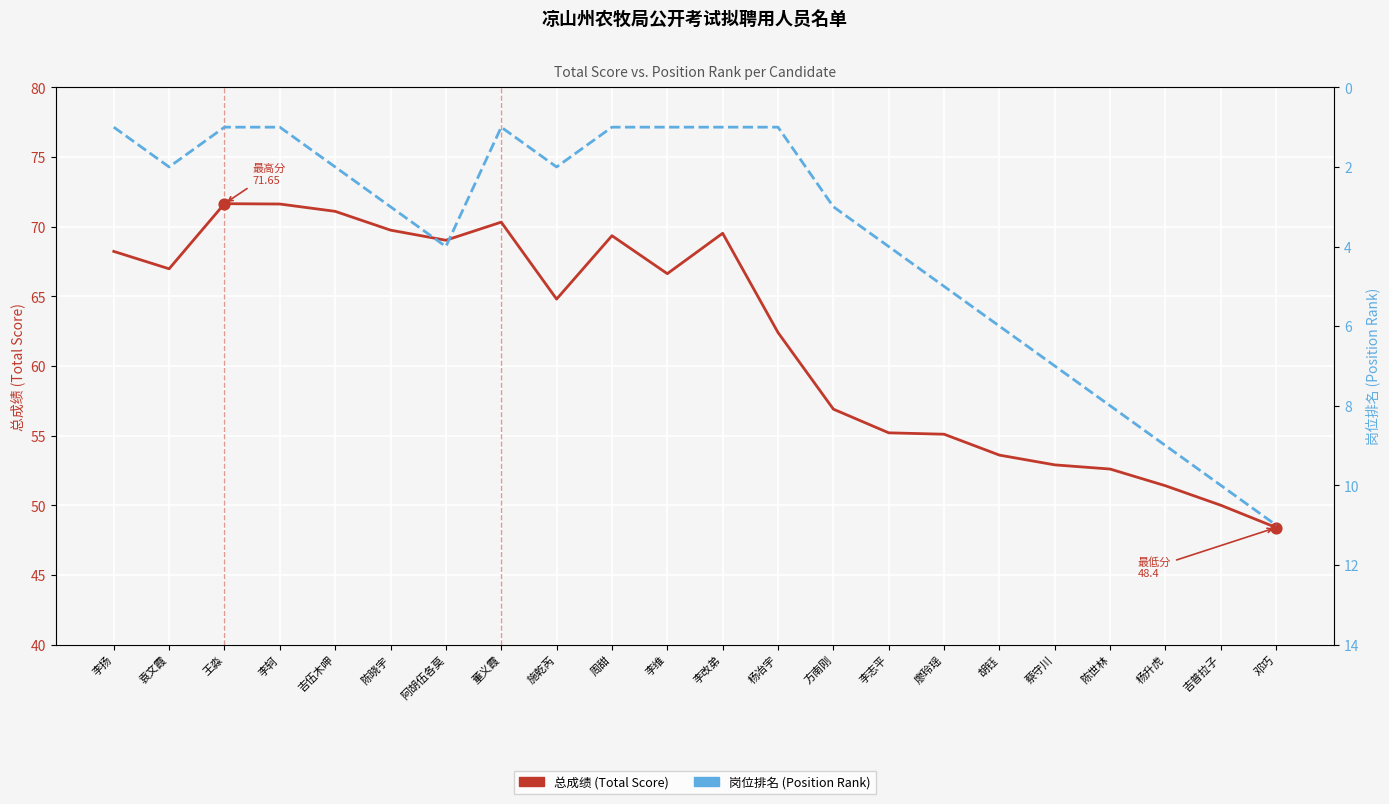

Is the value of 总成绩 (Total Score) at 李改弟 greater than the value of 岗位排名 (Position Rank) at 袁文霞?

Yes